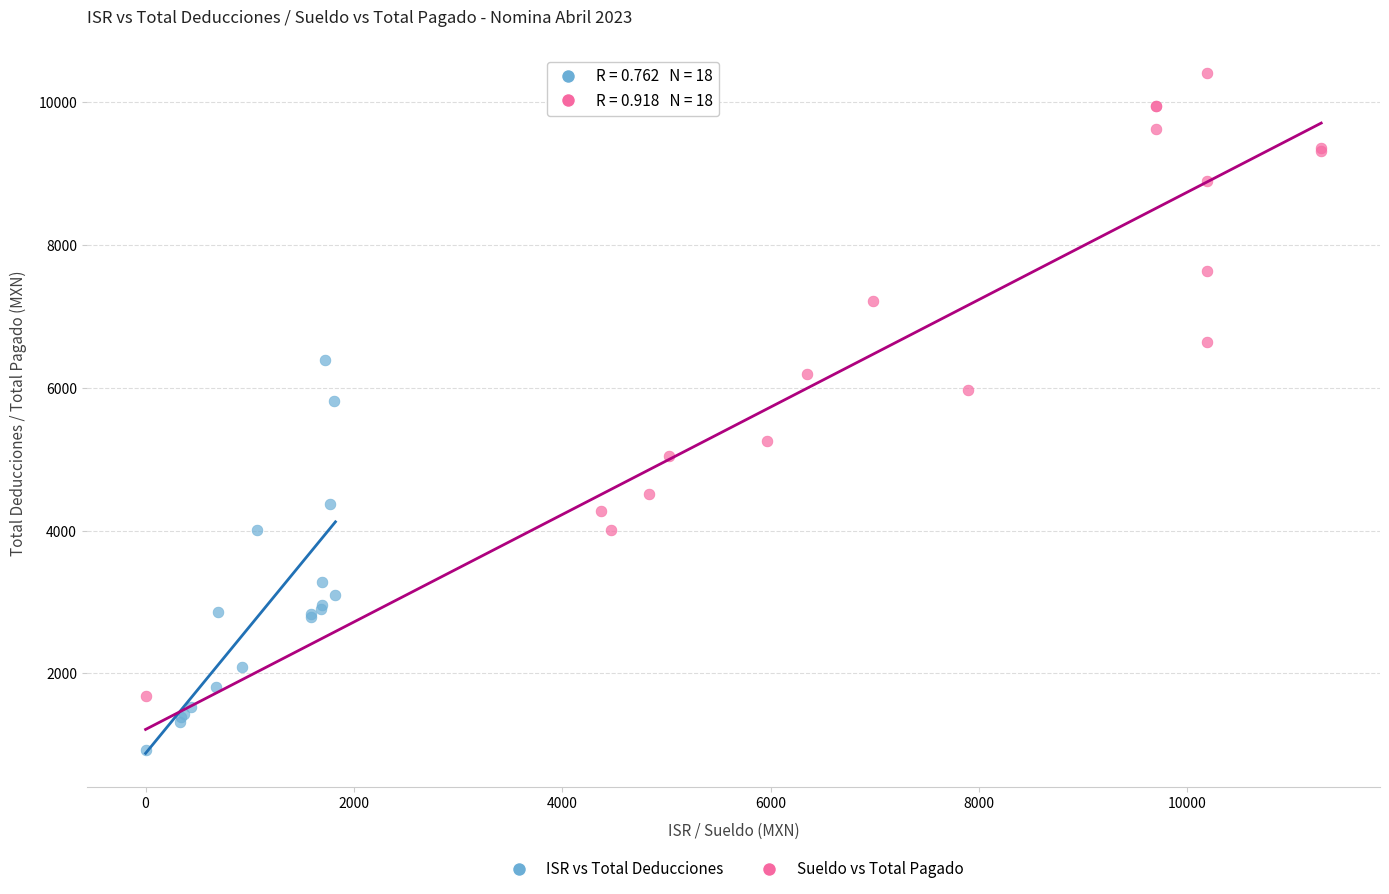

Which series contains the lowest Y value?

ISR vs Total Deducciones